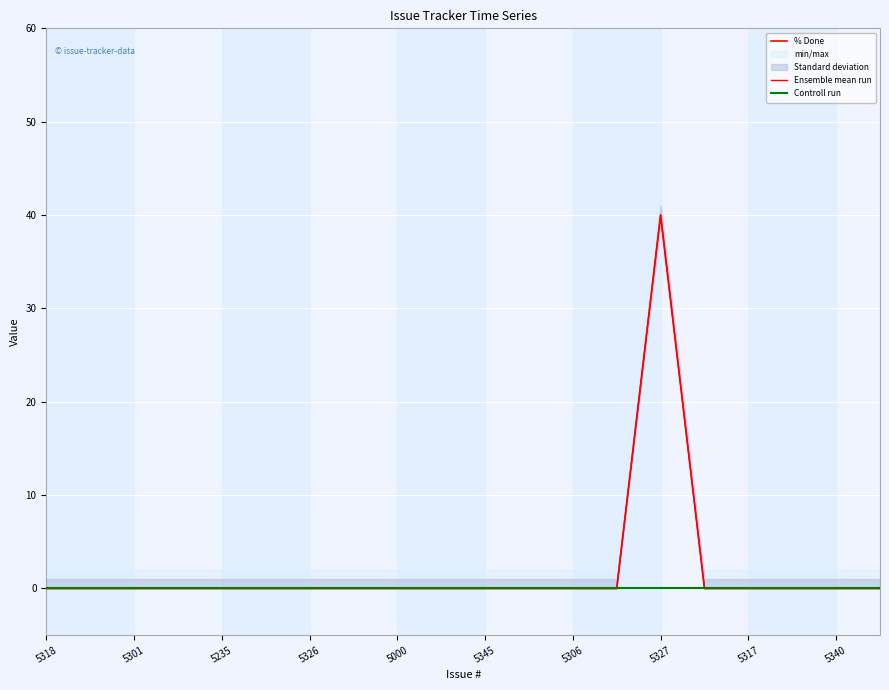

The value of Ensemble mean run at 5301 is 0. True or false?

True